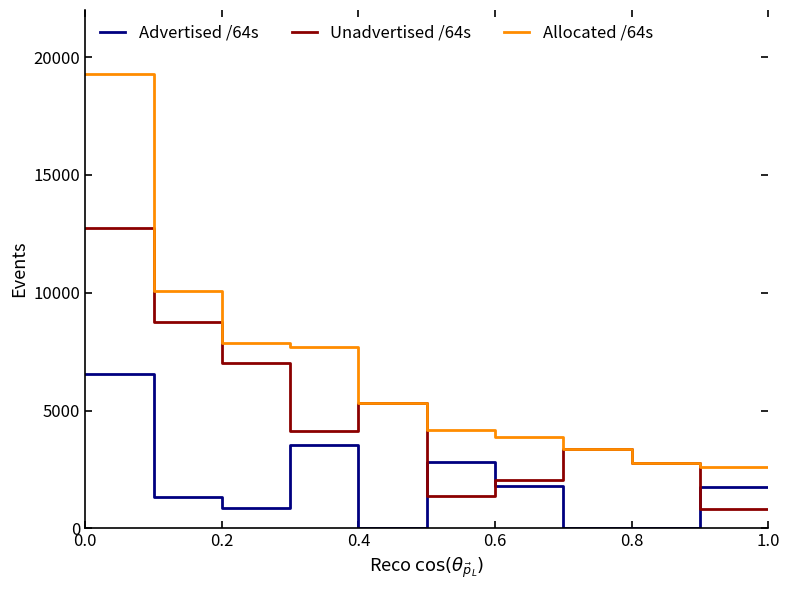

Which series has the largest total across all categories?

Allocated /64s